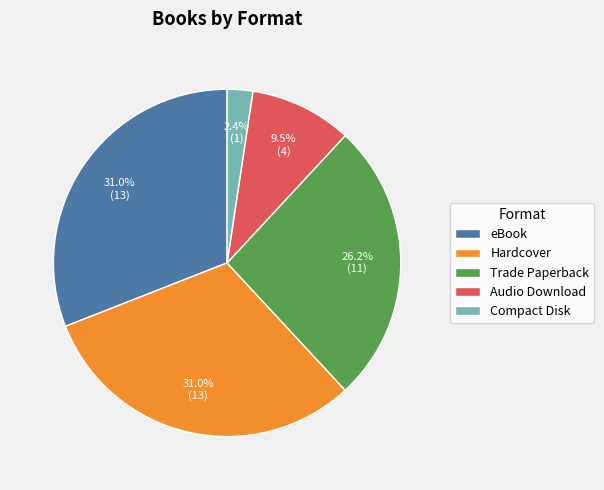

Between Trade Paperback and eBook, which is larger?

eBook